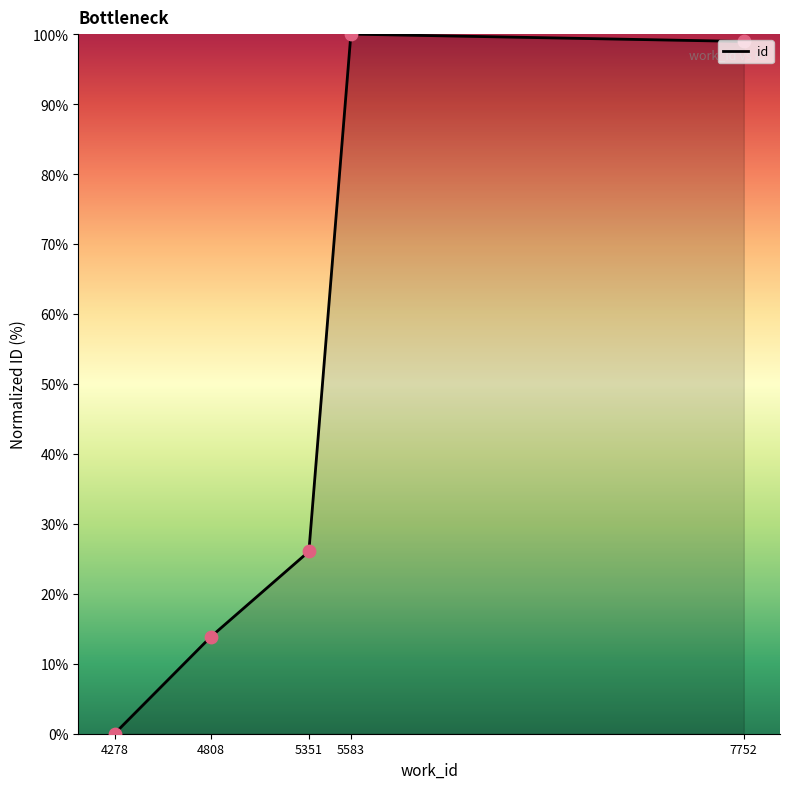

What is the change in value from 5351 to 7752?

+72.9